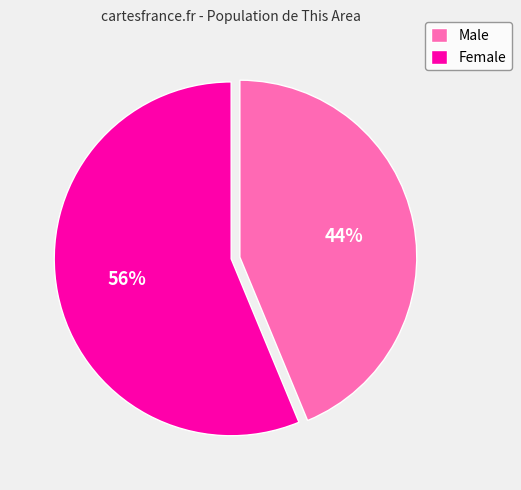

Between Female and Male, which is larger?

Female